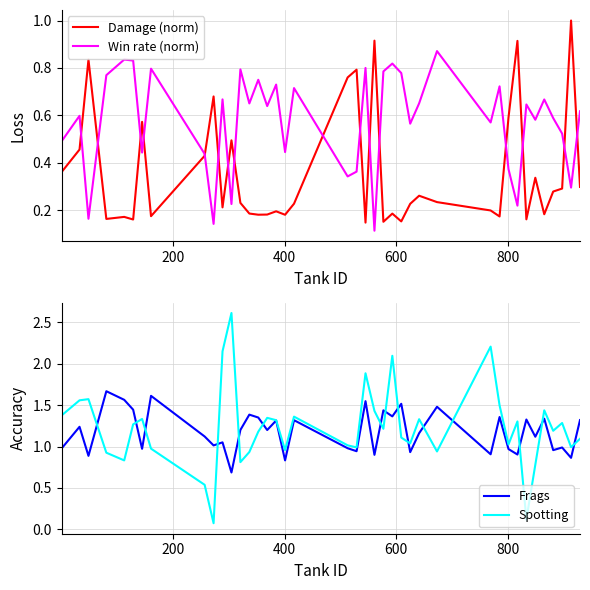

What is the value of the Spotting point at the 35th from the left?

0.8